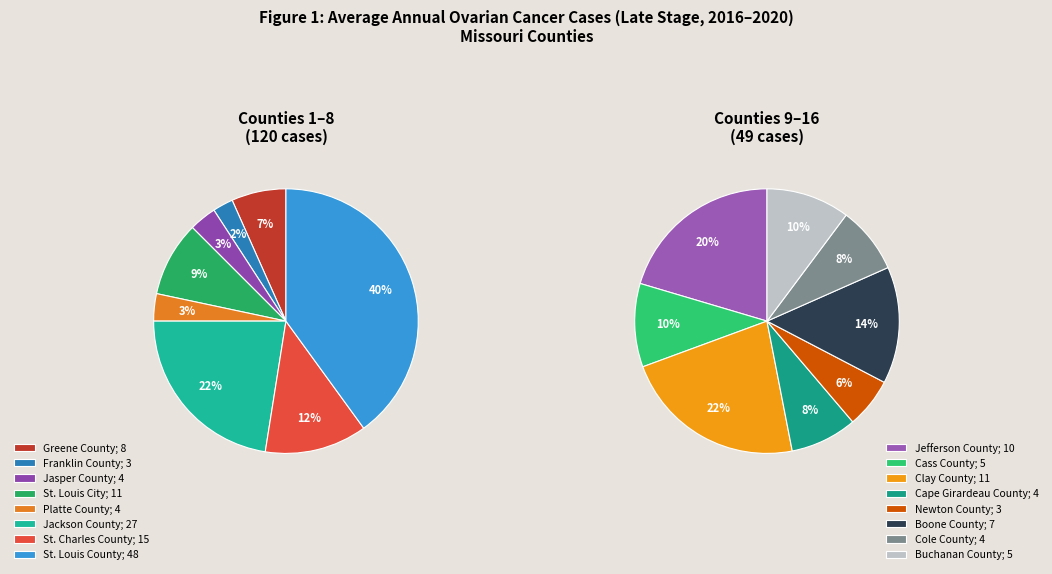

Is Clay County the majority of the pie?

No